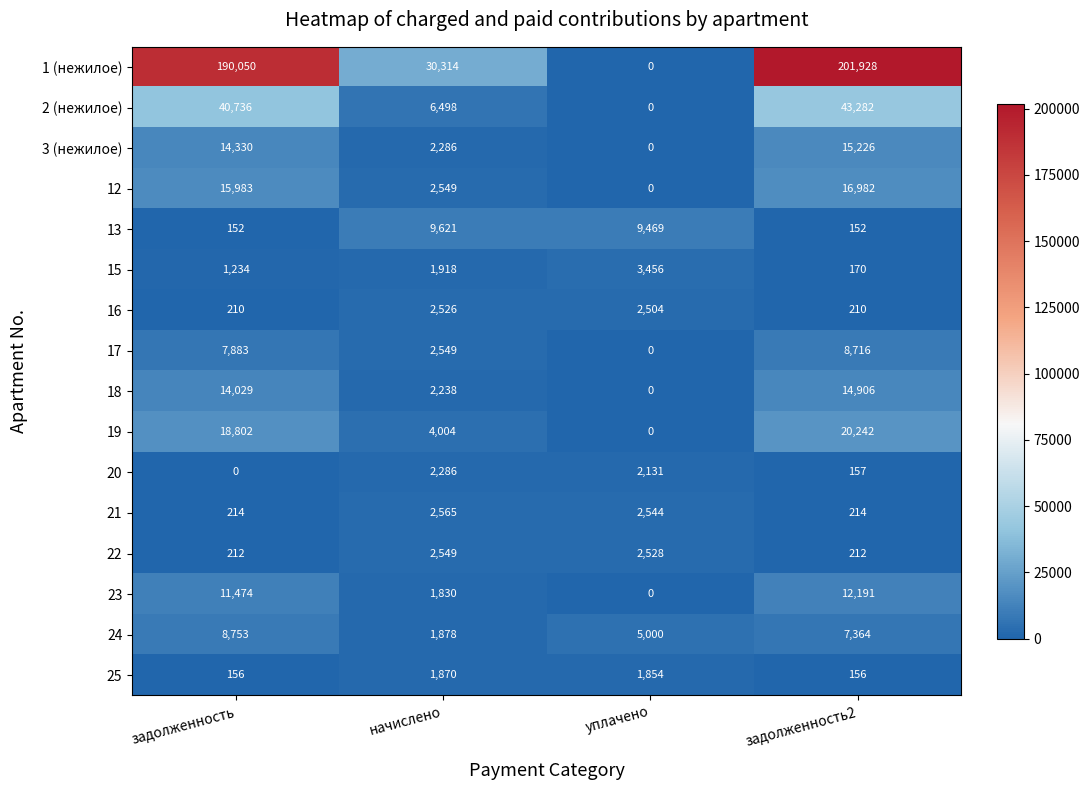

Which series changed the most between задолженность and задолженность2?

1 (нежилое)